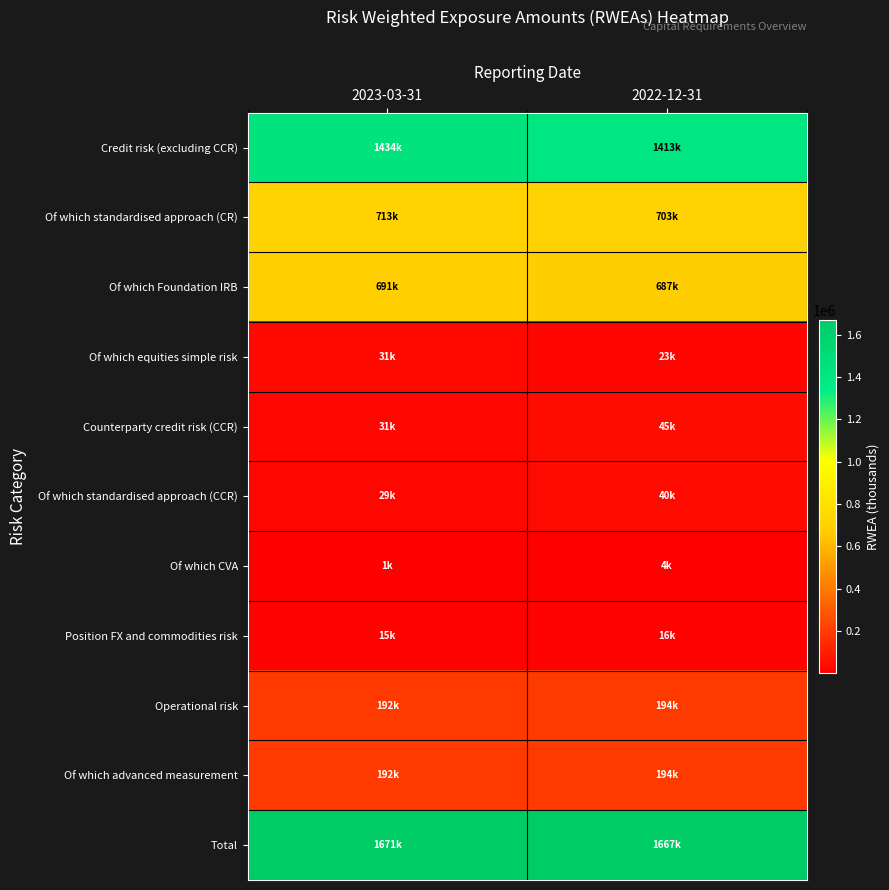

Reading left to right, extract all data points from this chart.

Credit risk (excluding CCR): 2023-03-31=1434281.6	2022-12-31=1412513.2
Of which standardised approach (CR): 2023-03-31=713204.7	2022-12-31=702624.1
Of which Foundation IRB: 2023-03-31=690524.1	2022-12-31=686877.0
Of which equities simple risk: 2023-03-31=30656.4	2022-12-31=23012.1
Counterparty credit risk (CCR): 2023-03-31=30589.8	2022-12-31=44538.7
Of which standardised approach (CCR): 2023-03-31=29314.2	2022-12-31=40063.8
Of which CVA: 2023-03-31=1275.5	2022-12-31=4474.9
Position FX and commodities risk: 2023-03-31=14688.0	2022-12-31=15745.2
Operational risk: 2023-03-31=191775.8	2022-12-31=193803.2
Of which advanced measurement: 2023-03-31=191775.8	2022-12-31=193803.2
Total: 2023-03-31=1671335.2	2022-12-31=1666600.3